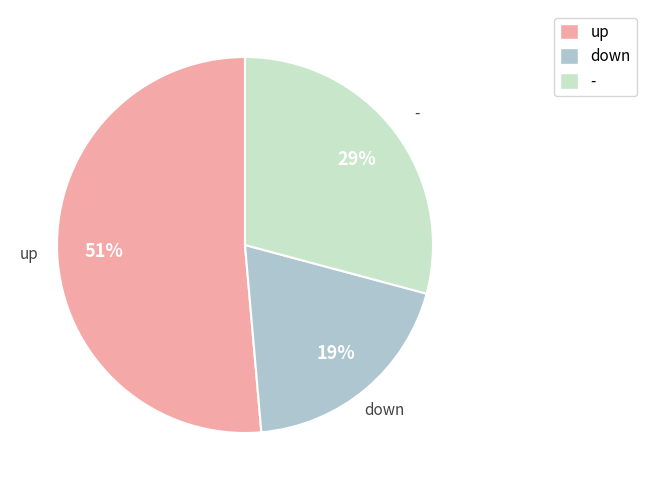

Does up represent more than half of the total?

Yes